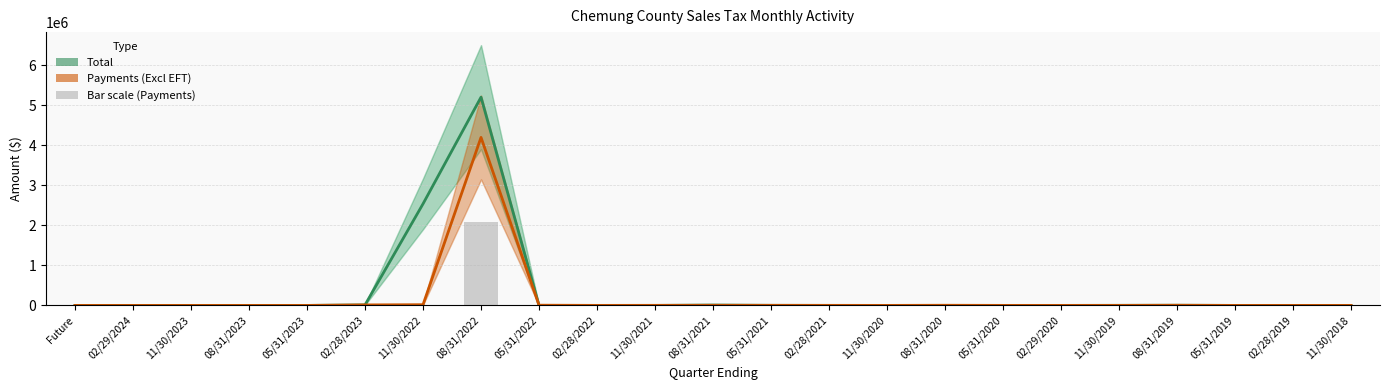

Which series has the largest range (max minus min)?

Total